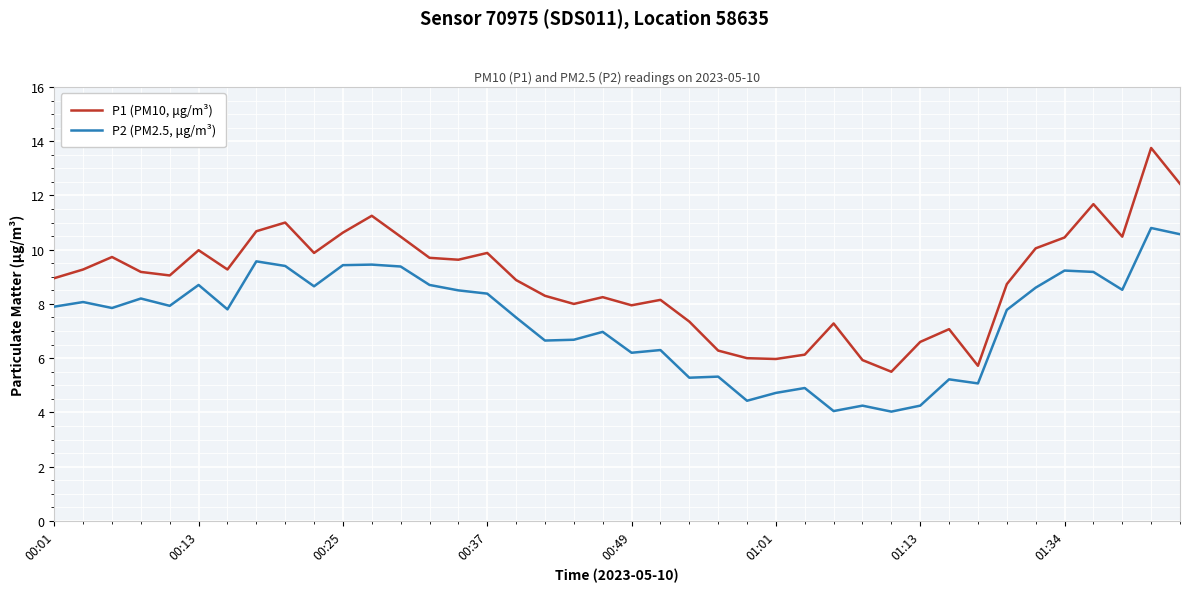

Which series has the largest total across all categories?

P1 (PM10, μg/m³)